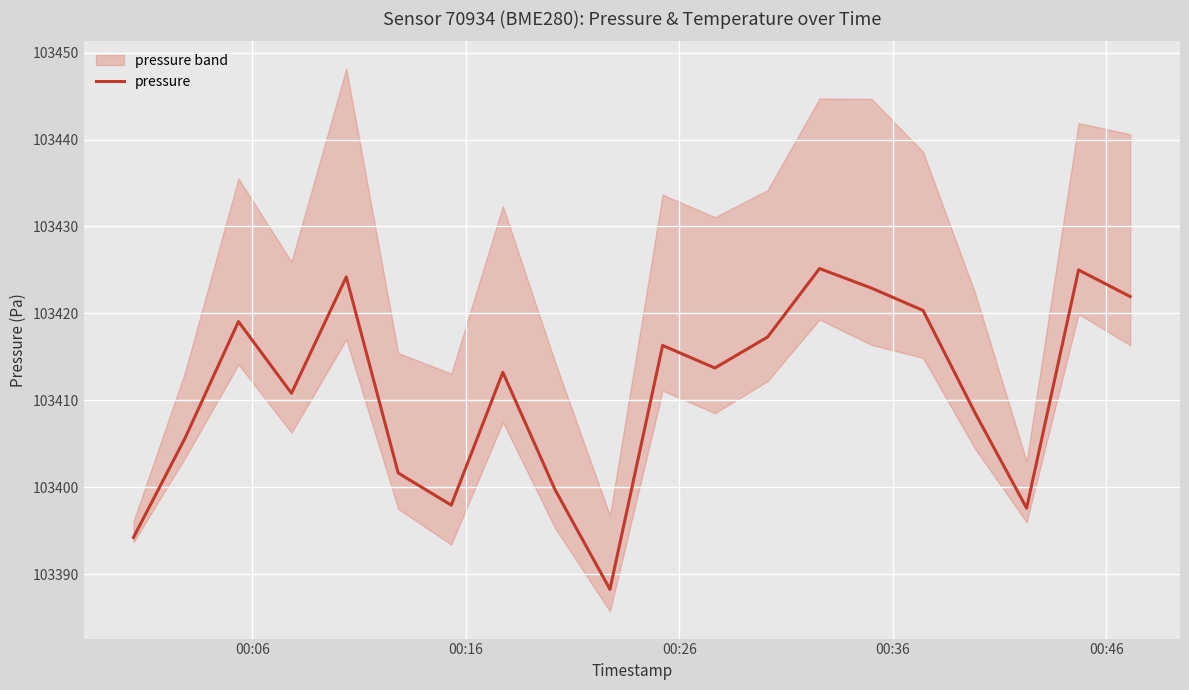

What is the maximum value for pressure?

103425.2